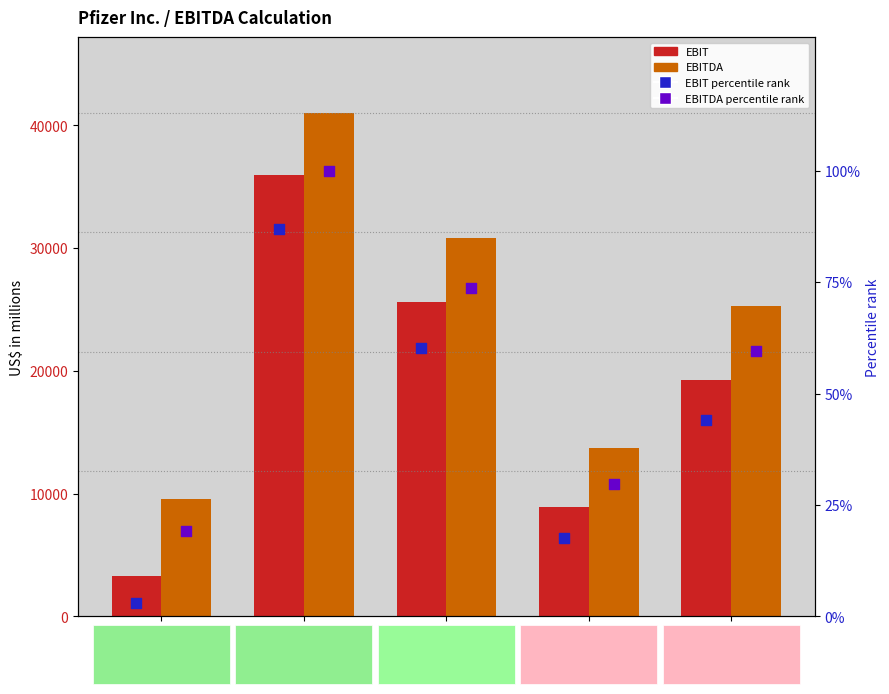

What are all the series names shown in the legend?

EBIT (Earnings before interest and tax), EBITDA, EBIT percentile rank, EBITDA percentile rank